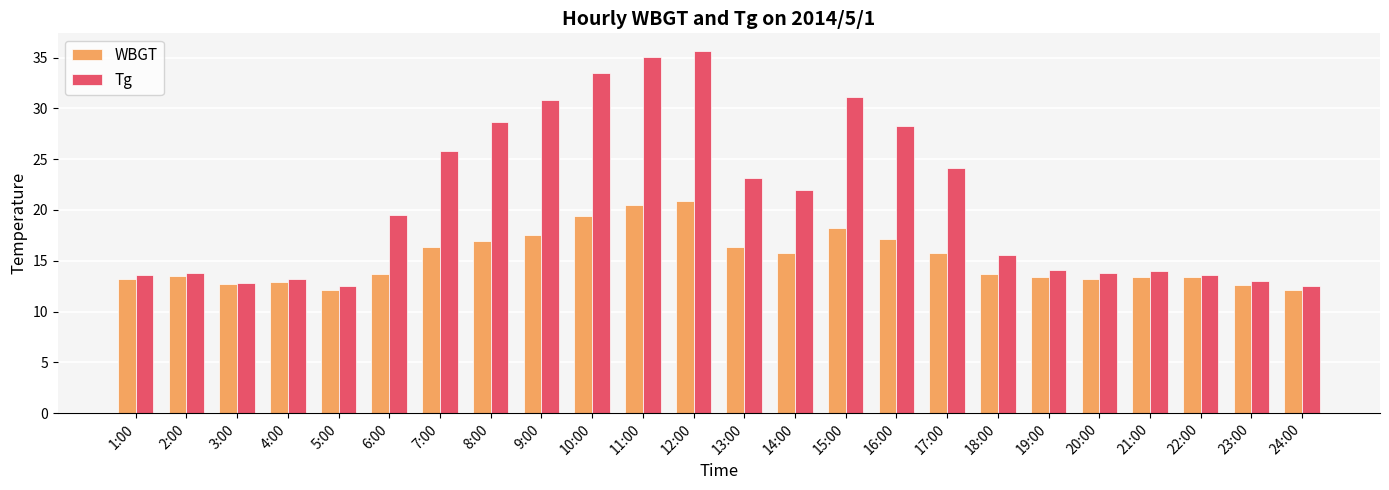

Which series has the widest spread of values?

Tg